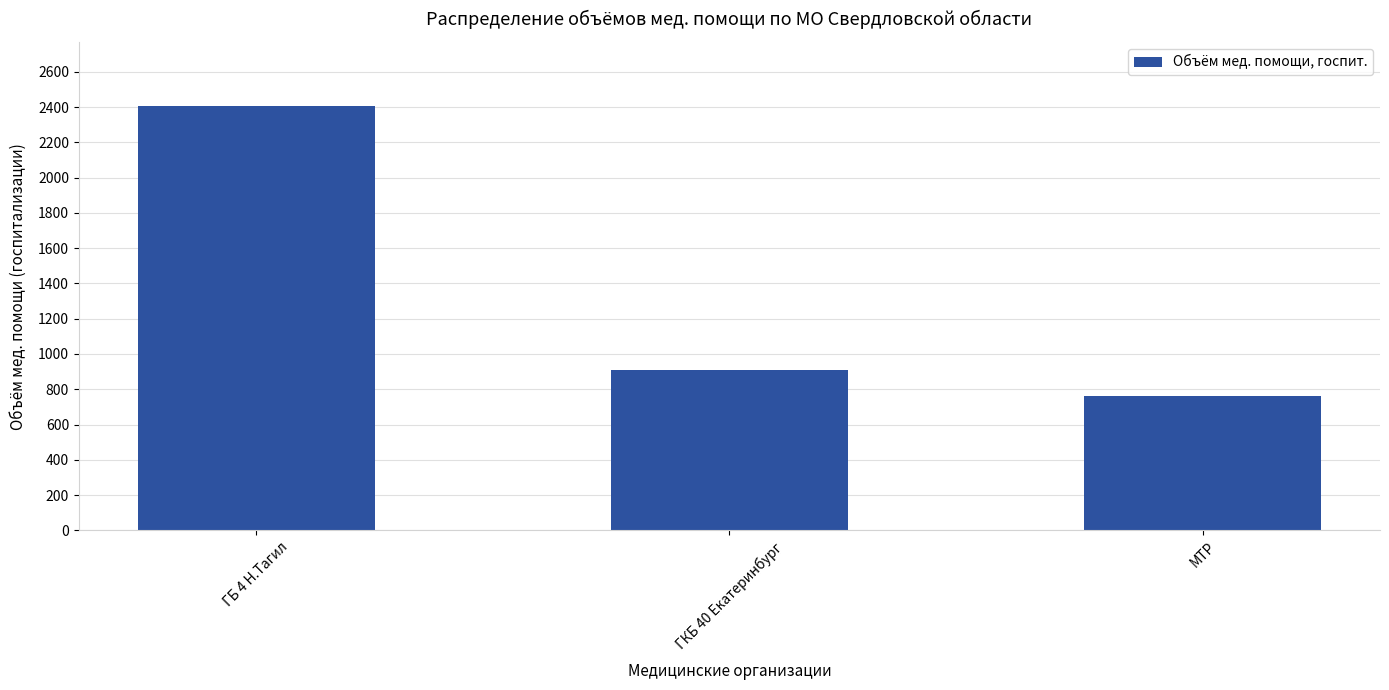

The value at ГКБ 40 Екатеринбург is 911. True or false?

True